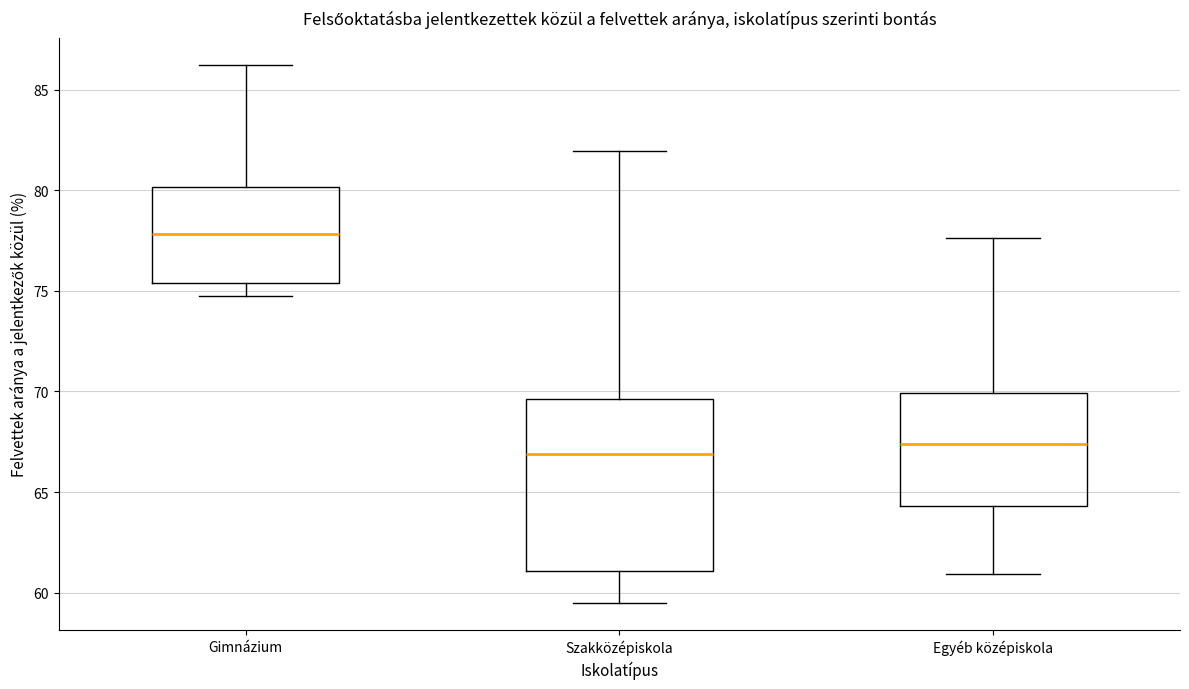

Where is the lower edge of the box for Szakközépiskola on the y-axis? The values are not printed on the chart, so give them approximately, as read against the axis.

61.0